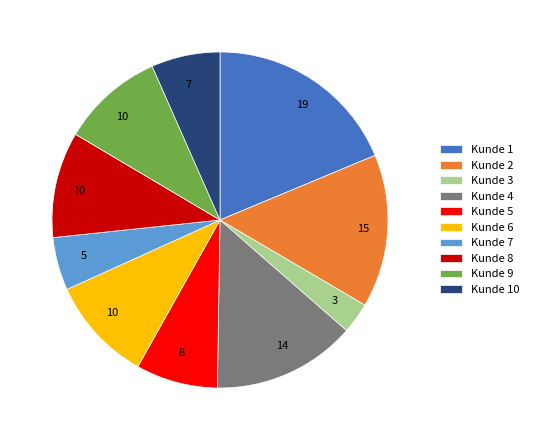

Does any single category account for the majority?

No